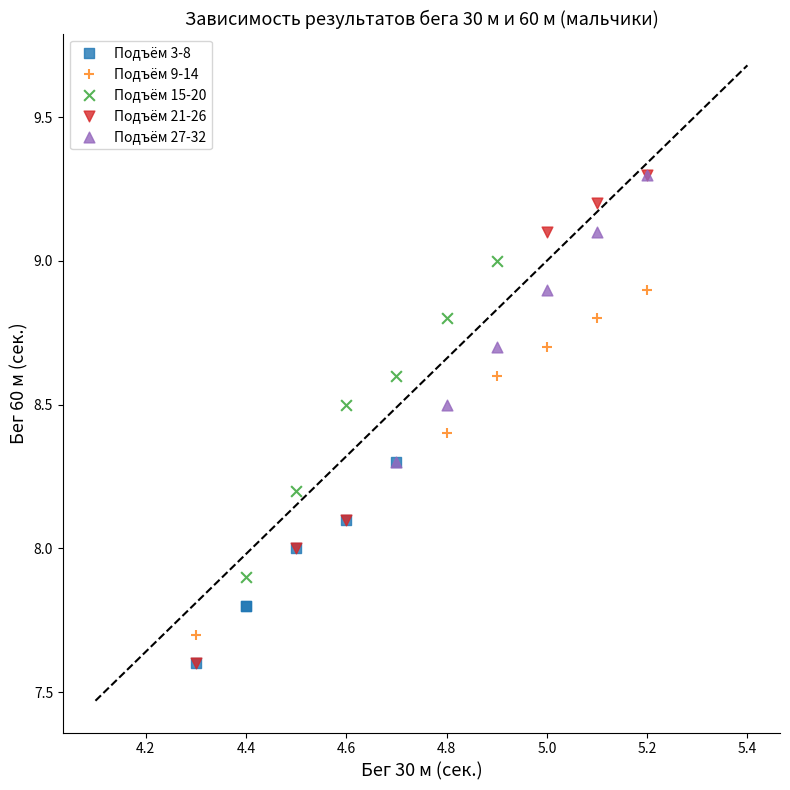

Which series has the largest Y range (max minus min)?

Подъём 21-26